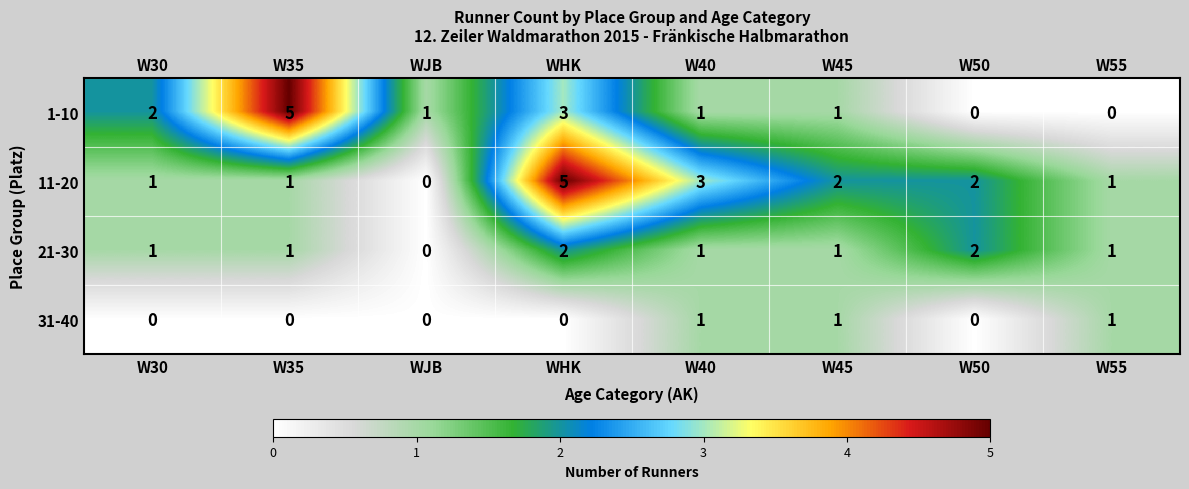

The 1-10 series shows 1 at W40. True or false?

True